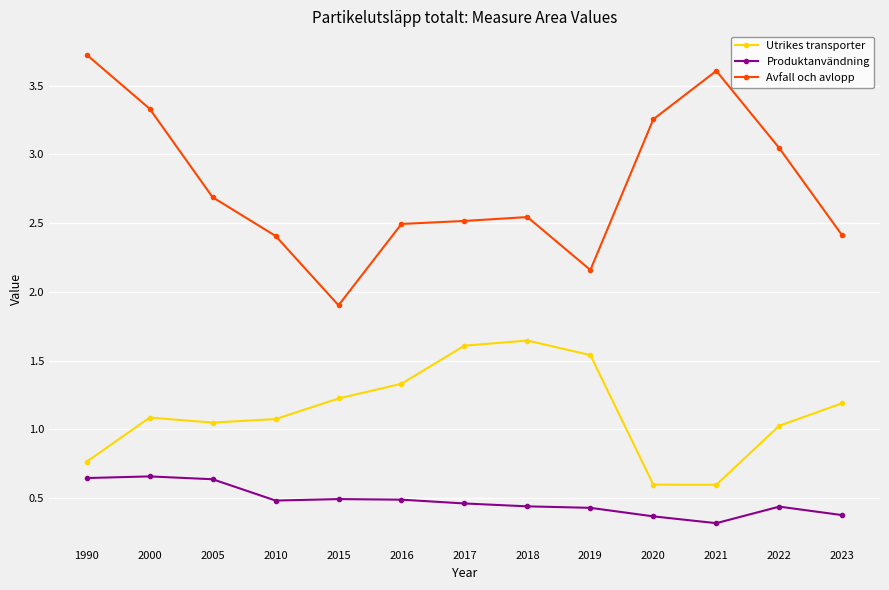

At 1990, list the series in order from largest to smallest.

Avfall och avlopp, Utrikes transporter, Produktanvändning